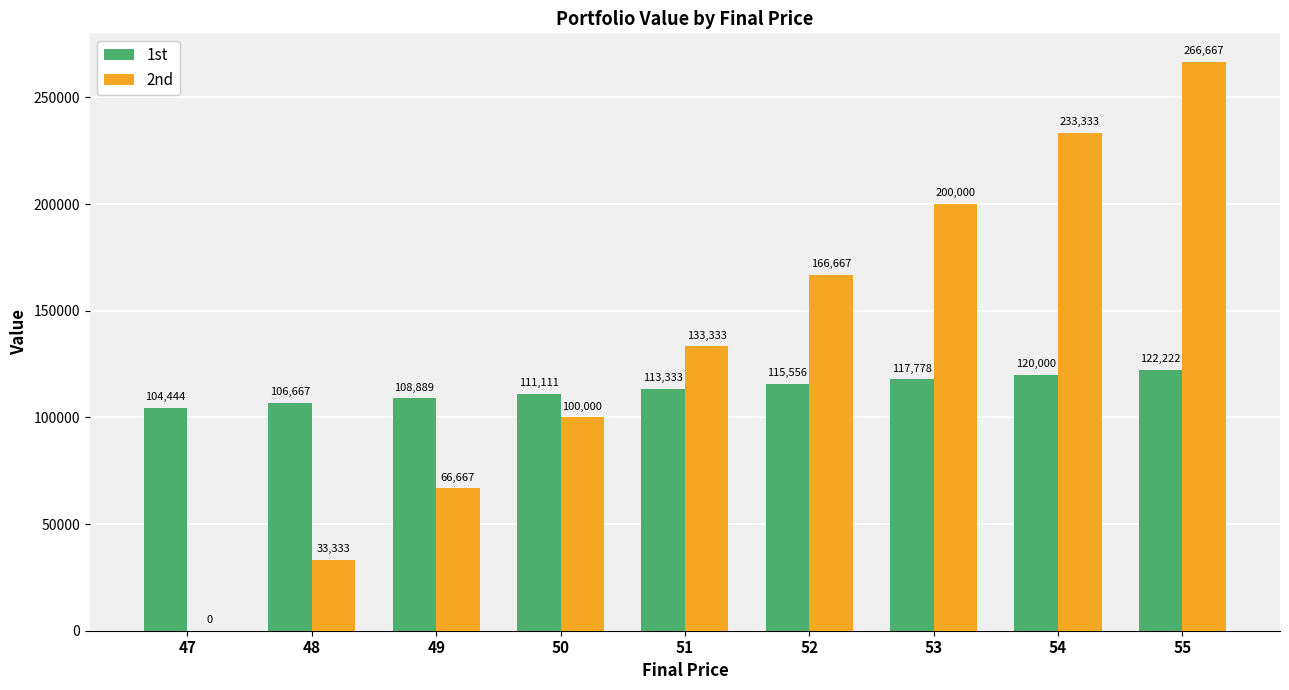

At which label is 2nd closest to 133333?

51